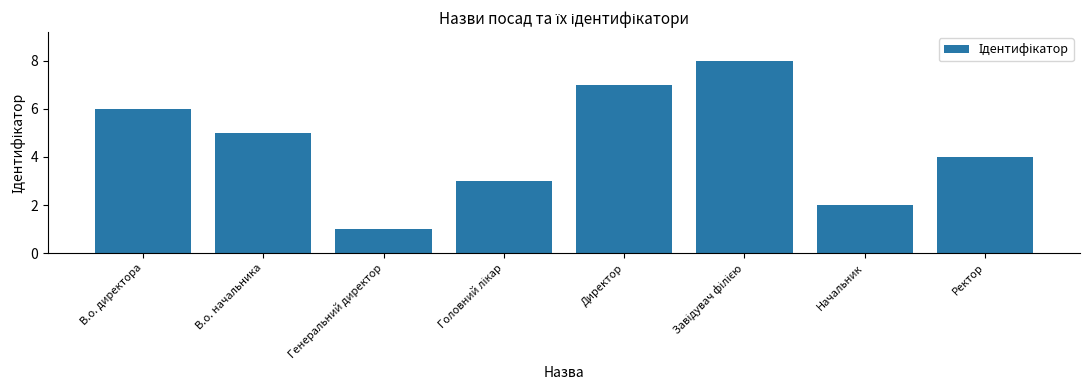

Reading left to right, list all the values displayed in this chart.

6	5	1	3	7	8	2	4